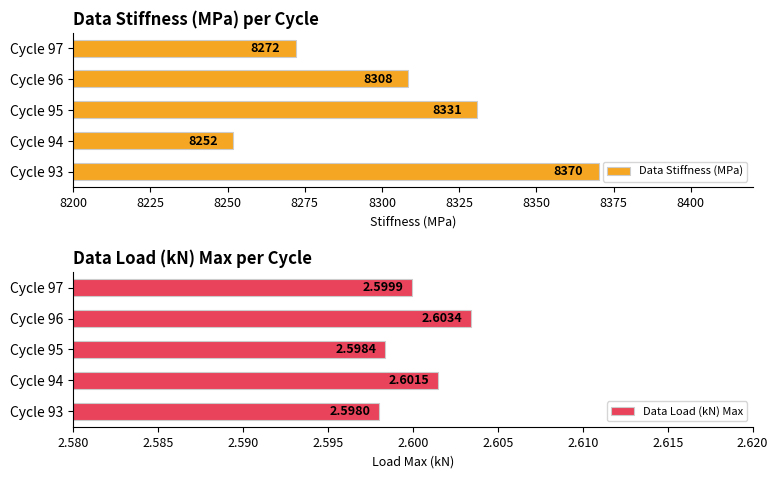

Rank the categories by Data Stiffness (MPa) value from lowest to highest.

Cycle 94, Cycle 97, Cycle 96, Cycle 95, Cycle 93